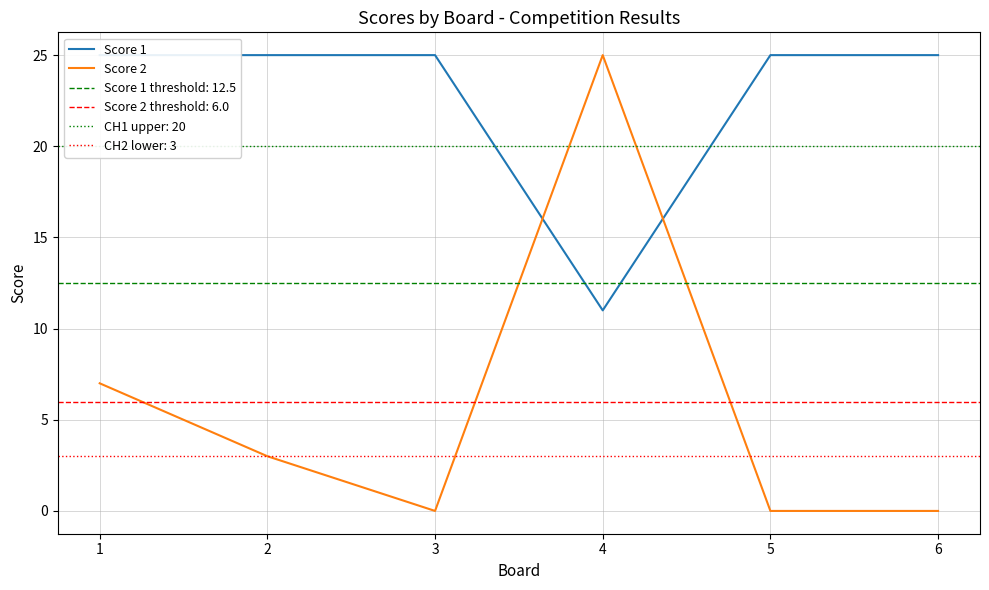

Where is the first local minimum for Score 2?

3